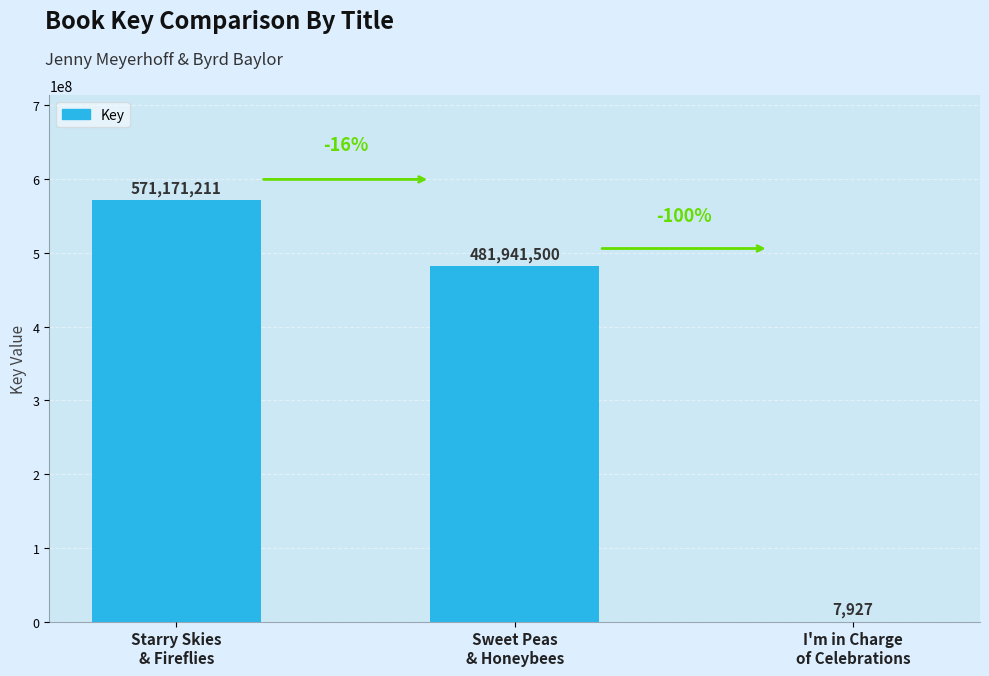

Approximately how many times larger is the value at Sweet Peas
& Honeybees compared to I'm in Charge
of Celebrations?

60797.5